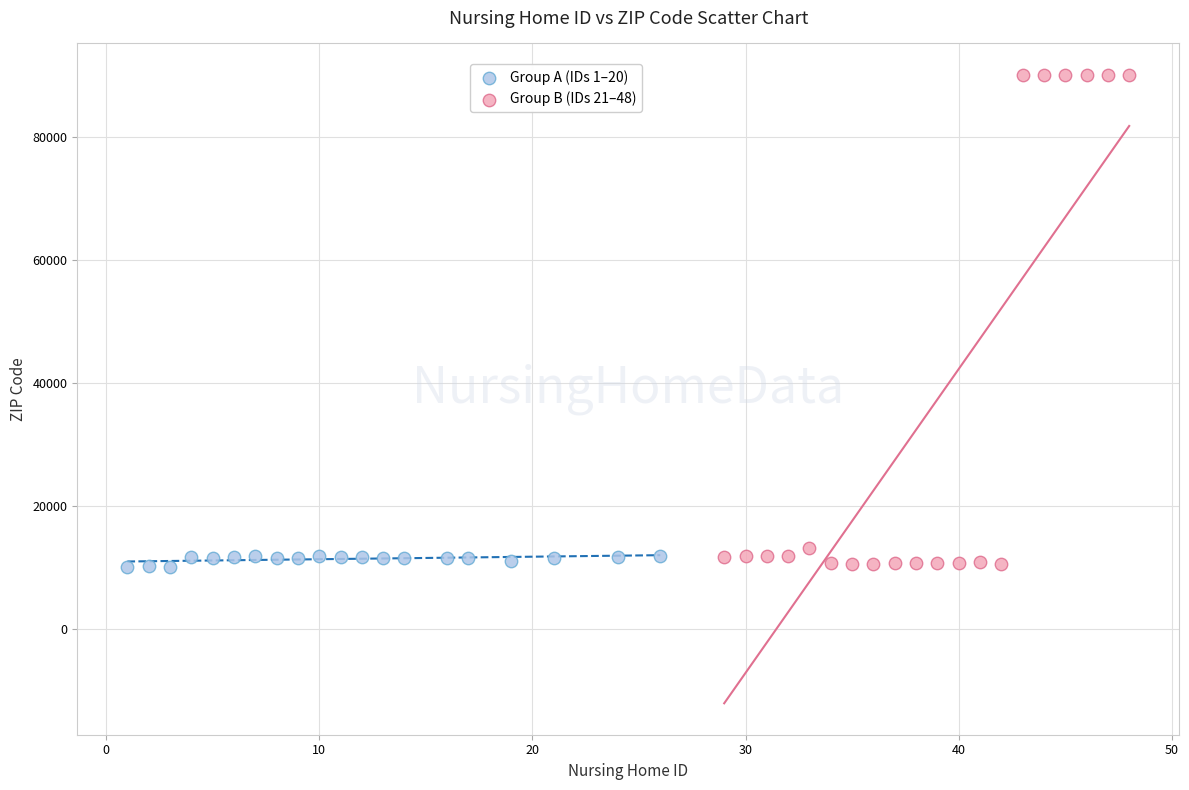

Which series reaches the maximum Y coordinate?

Group B (IDs 21–48)